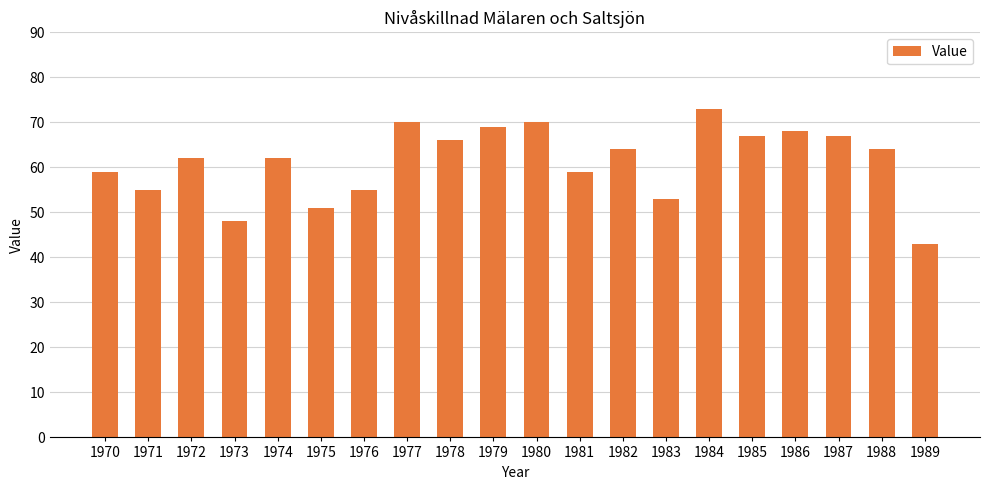

At which label does the data first exceed 64?

1977